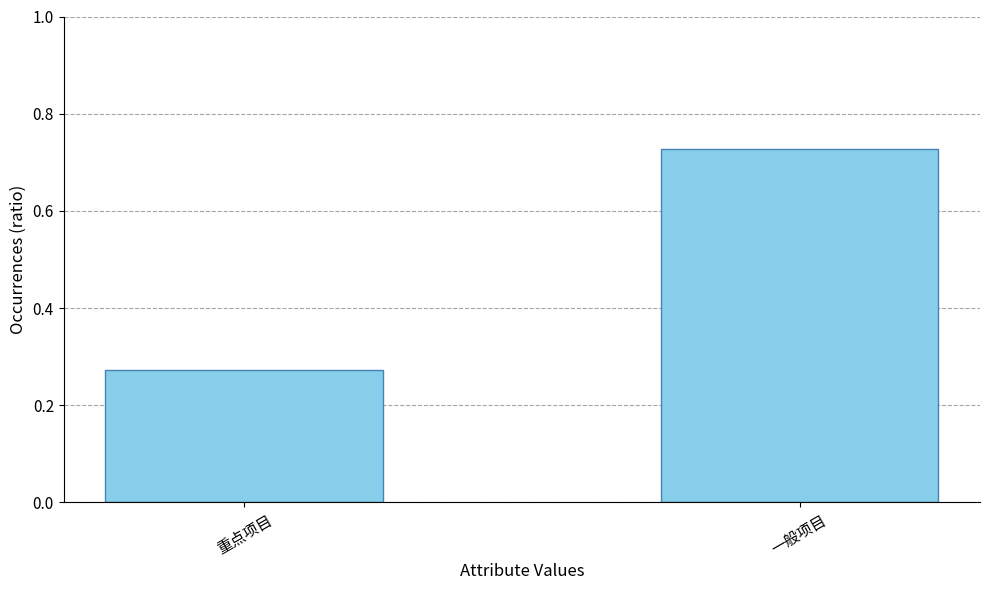

Is it true that the value at 一般项目 is 0.5?

False